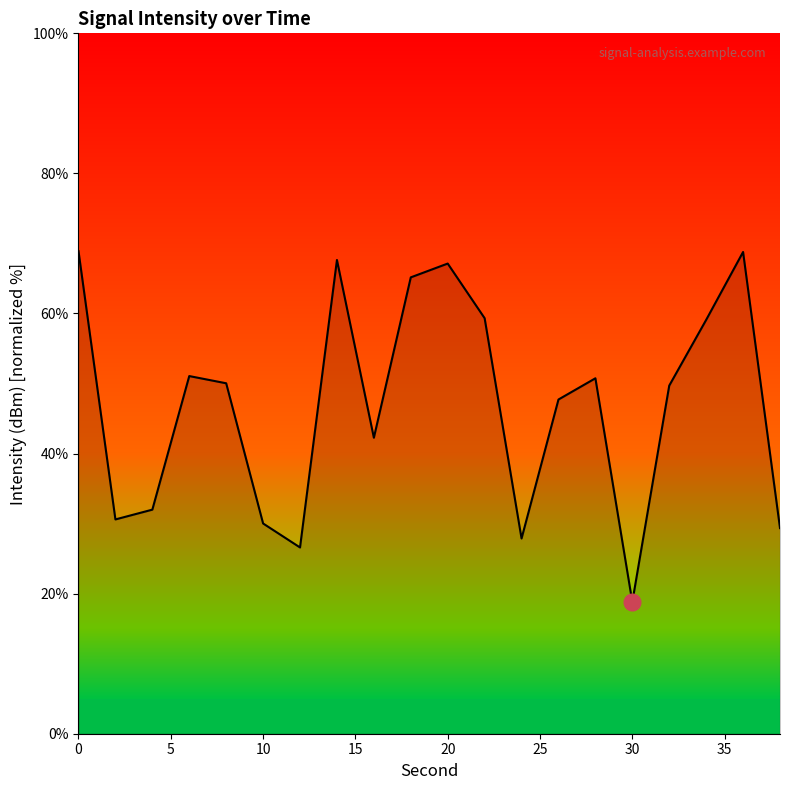

How many distinct data groups are displayed?

1